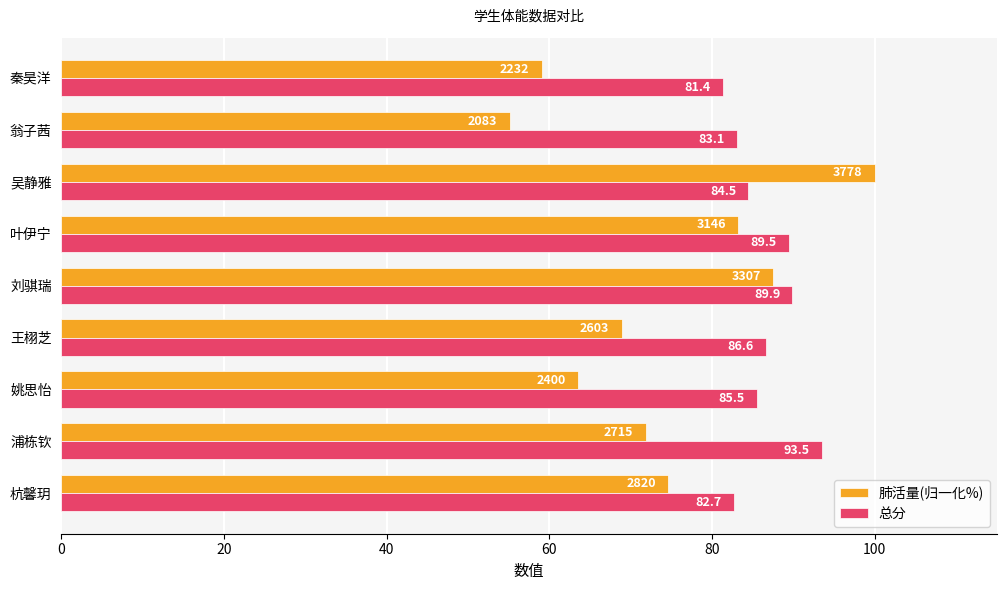

How many values in the 总分 series are below 85?

4